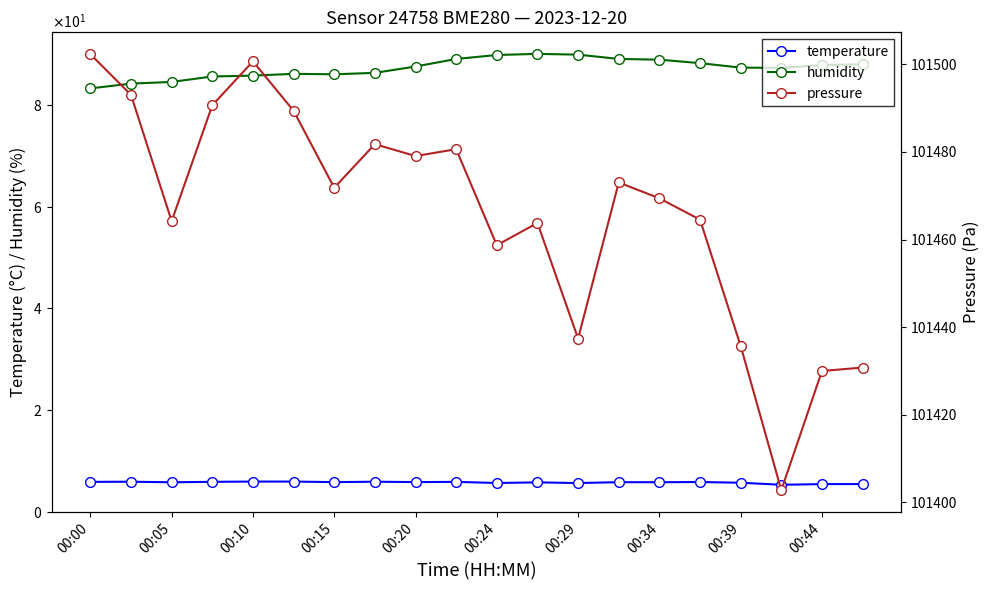

What are all the series names shown in the legend?

temperature, humidity, pressure